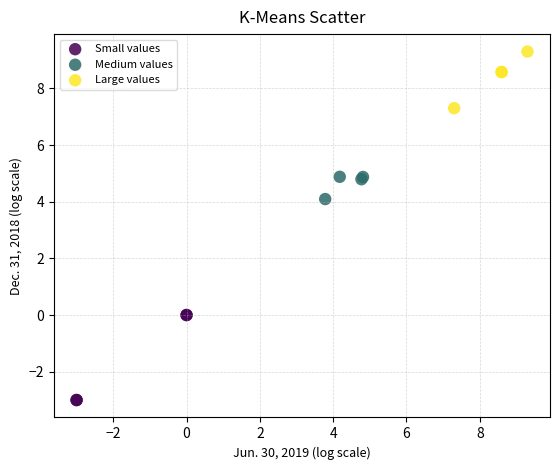

Which series contains the lowest Y value?

Small values